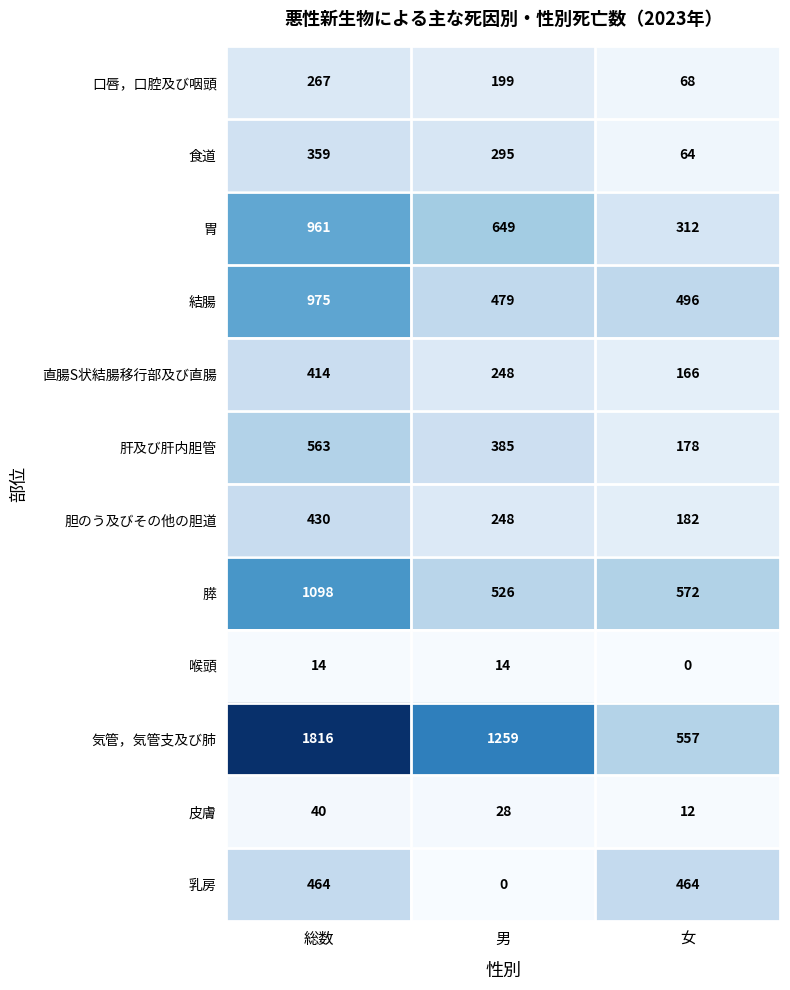

List the series in order of their peak value, lowest first.

喉頭, 皮膚, 口唇，口腔及び咽頭, 食道, 直腸S状結腸移行部及び直腸, 胆のう及びその他の胆道, 乳房, 肝及び肝内胆管, 胃, 結腸, 膵, 気管，気管支及び肺